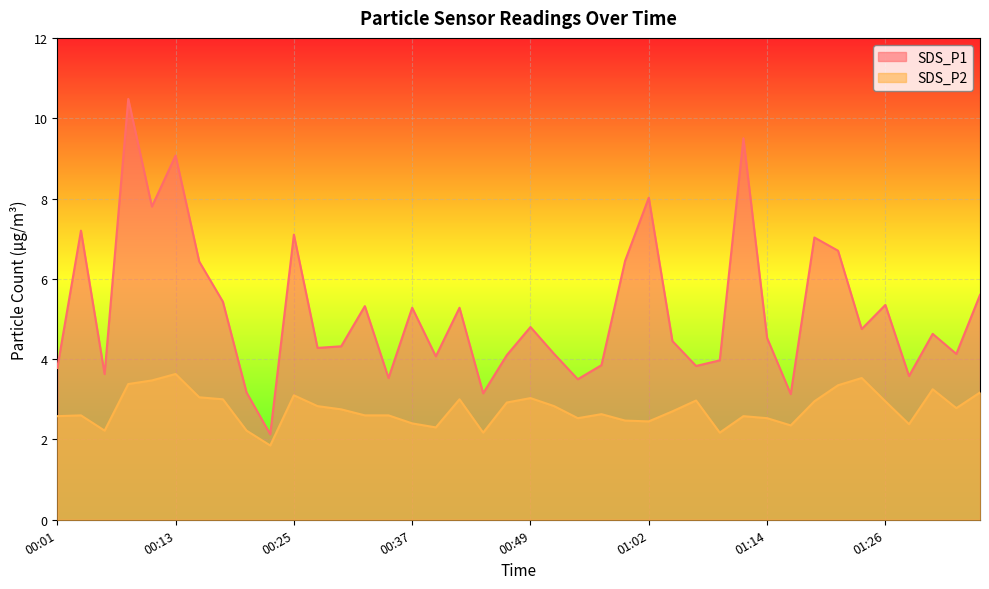

What is the lowest value of the SDS_P2 series?

1.9